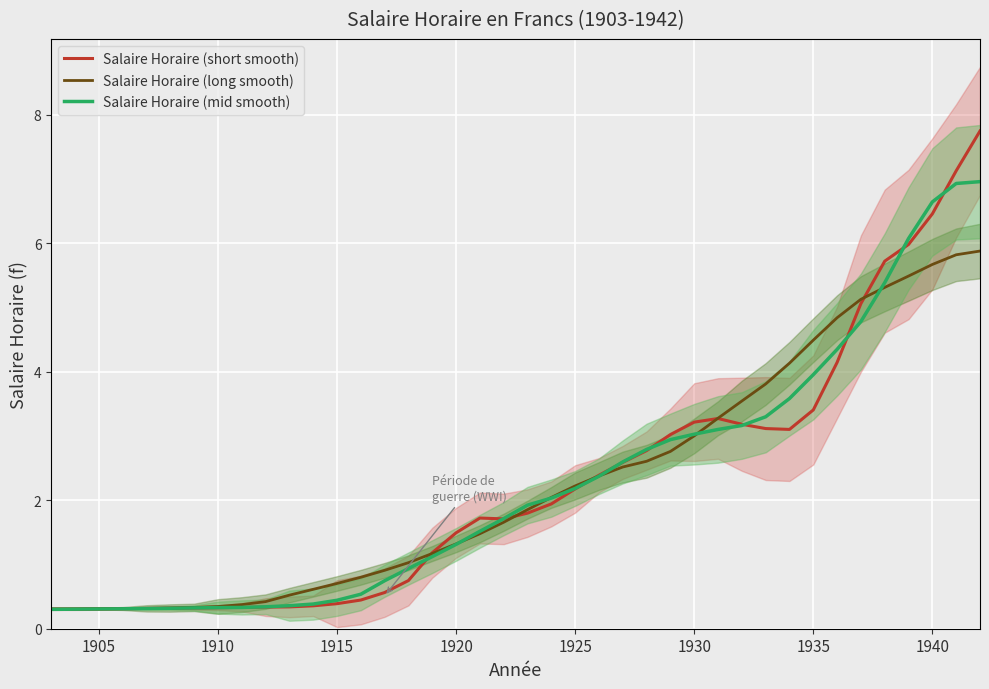

The Salaire Horaire (short smooth) series shows 6.5 at 1940. True or false?

True